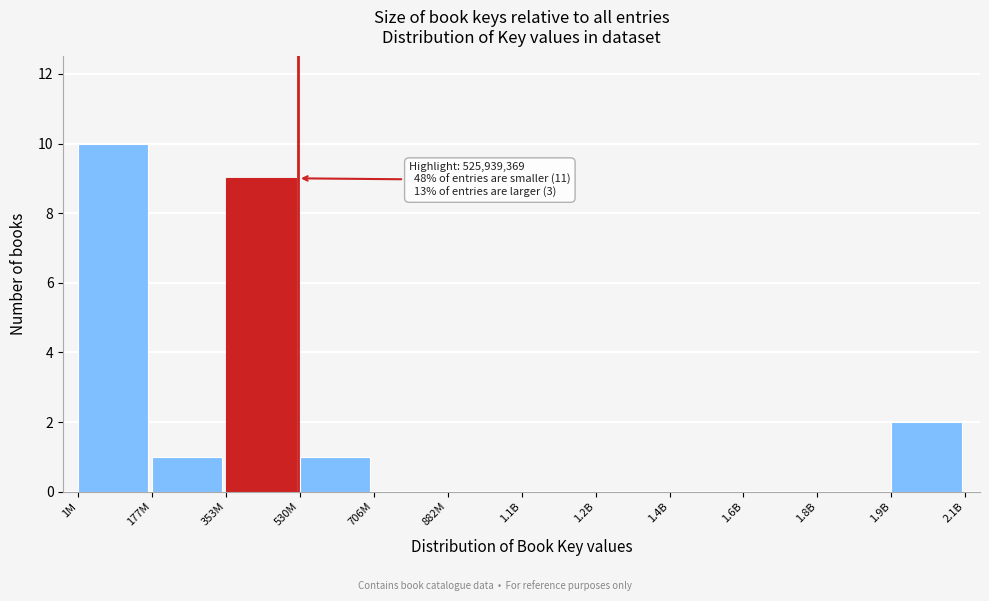

Reading right to left, transcribe all the data shown in this chart.

1.9B=2	1.8B=0	1.6B=0	1.4B=0	1.2B=0	1.1B=0	882M=0	706M=0	530M=1	353M=9	177M=1	1M=10